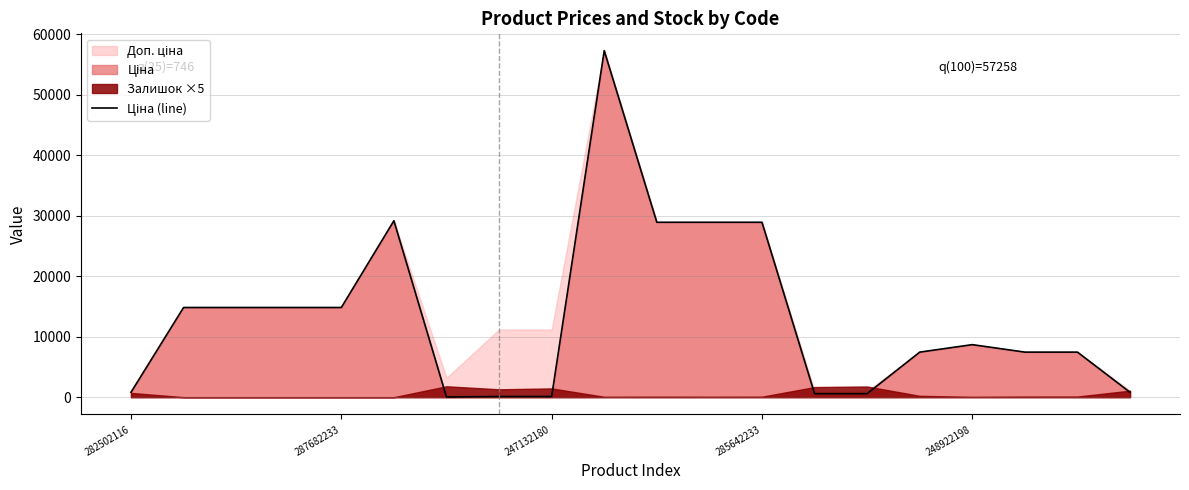

The value at 282502116 is 1216.3. True or false?

False